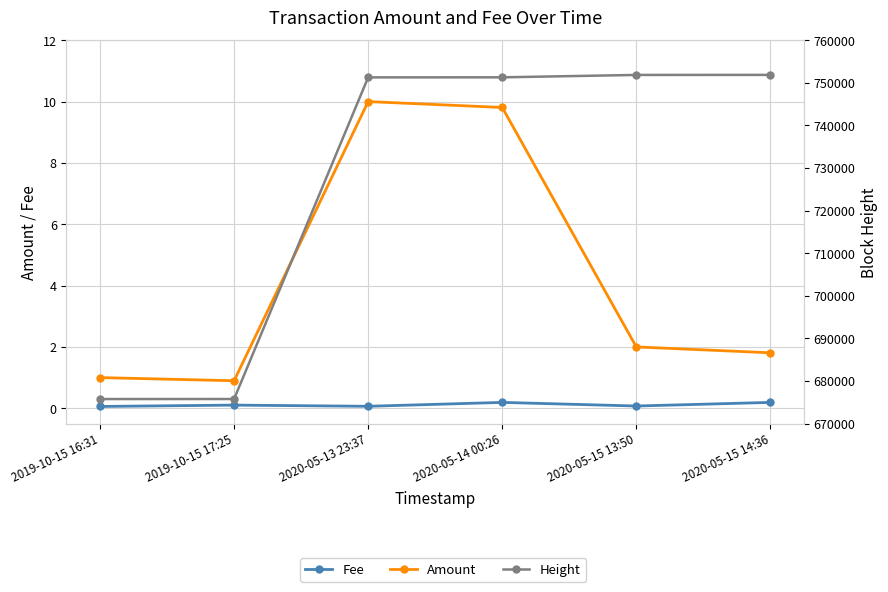

Where is Fee nearest to the value 0?

2019-10-15 16:31